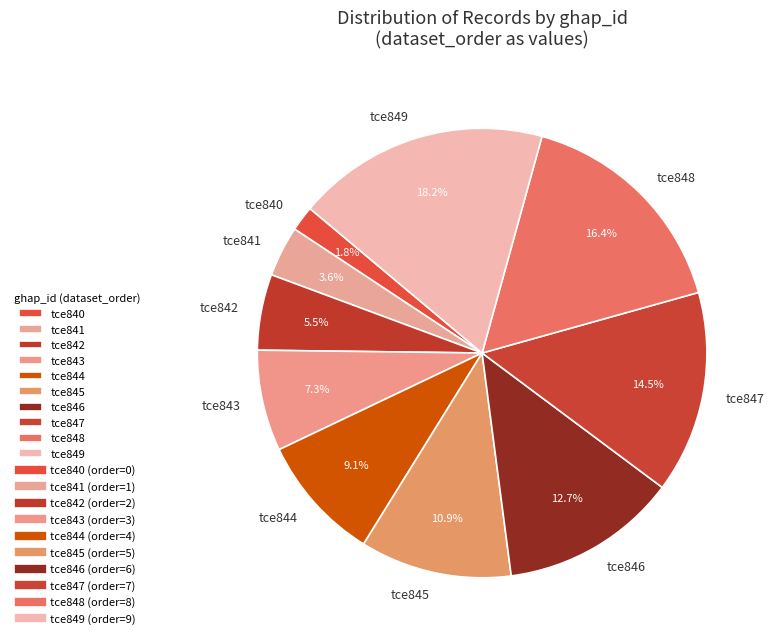

Does tce842 account for over 50% of the chart?

No